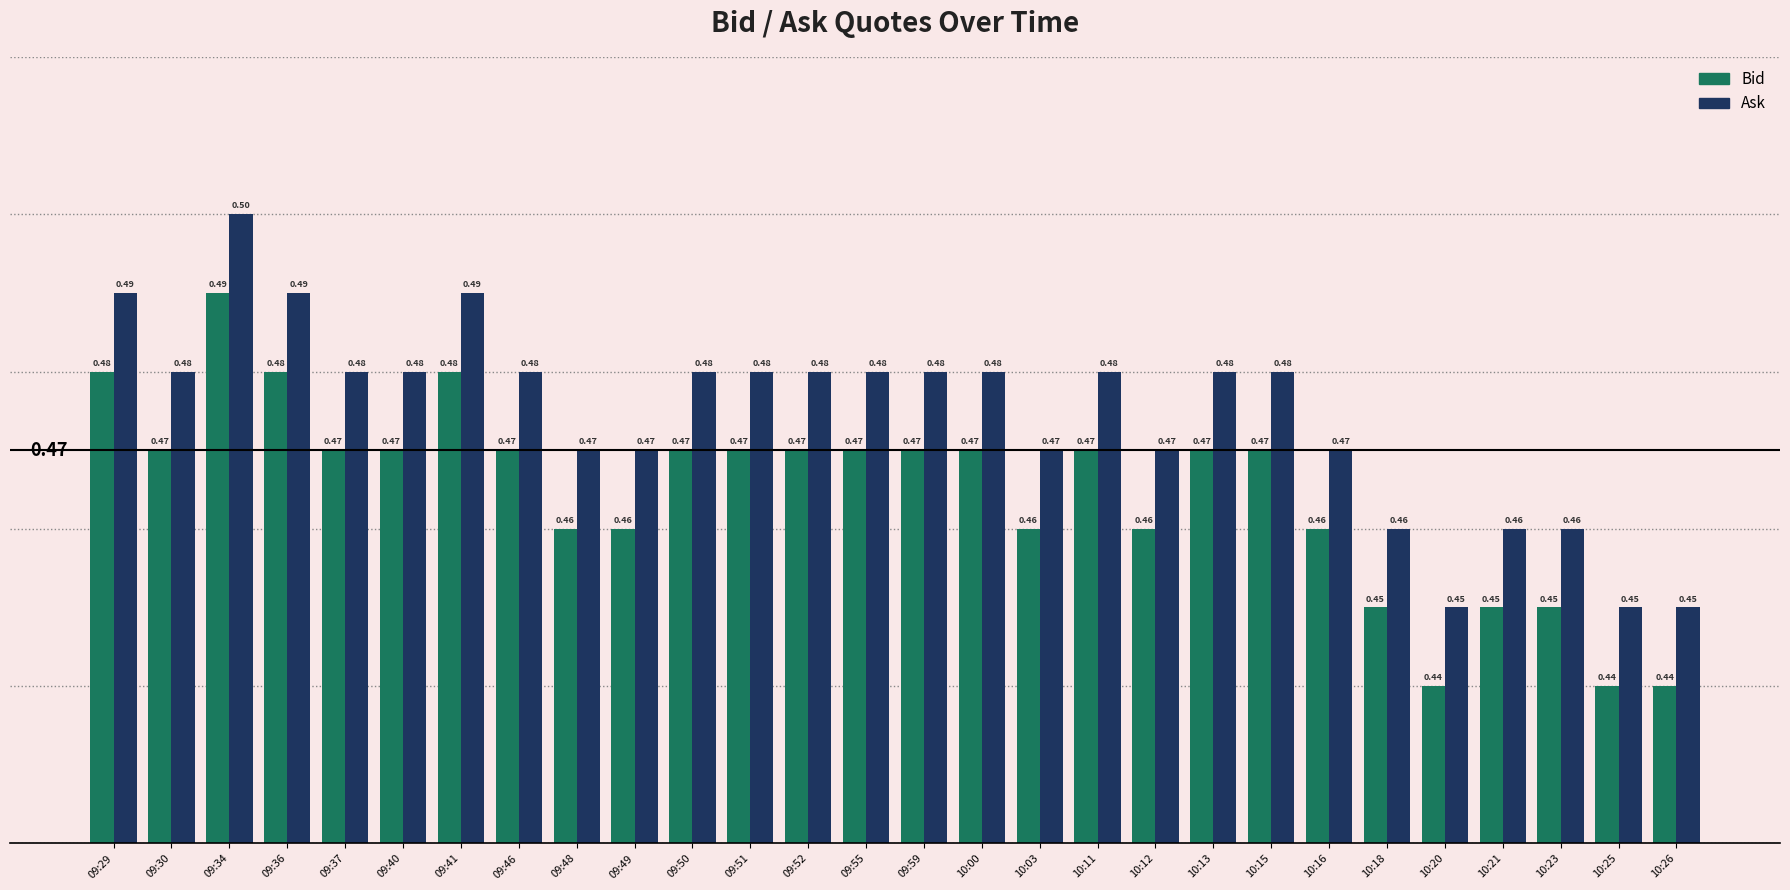

How many Bid values are between 0 and 1?

28